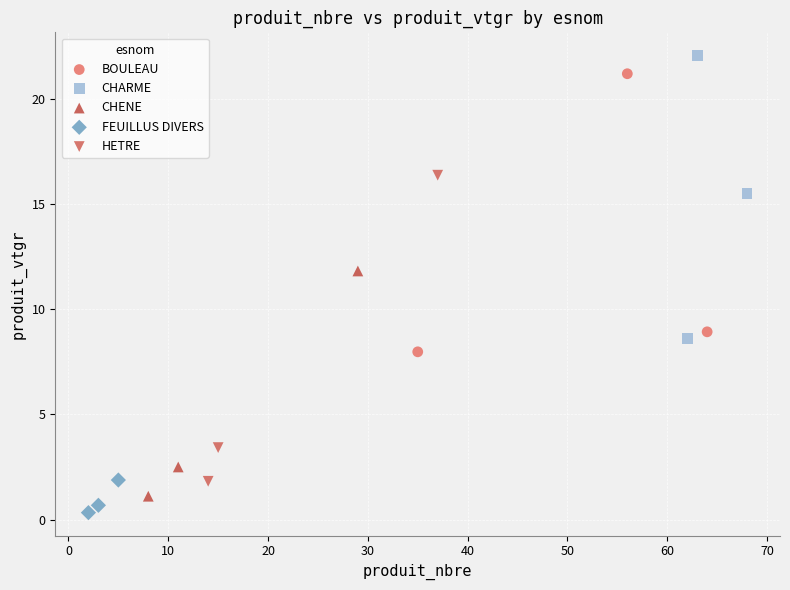

Which series has the widest spread of Y values?

HETRE